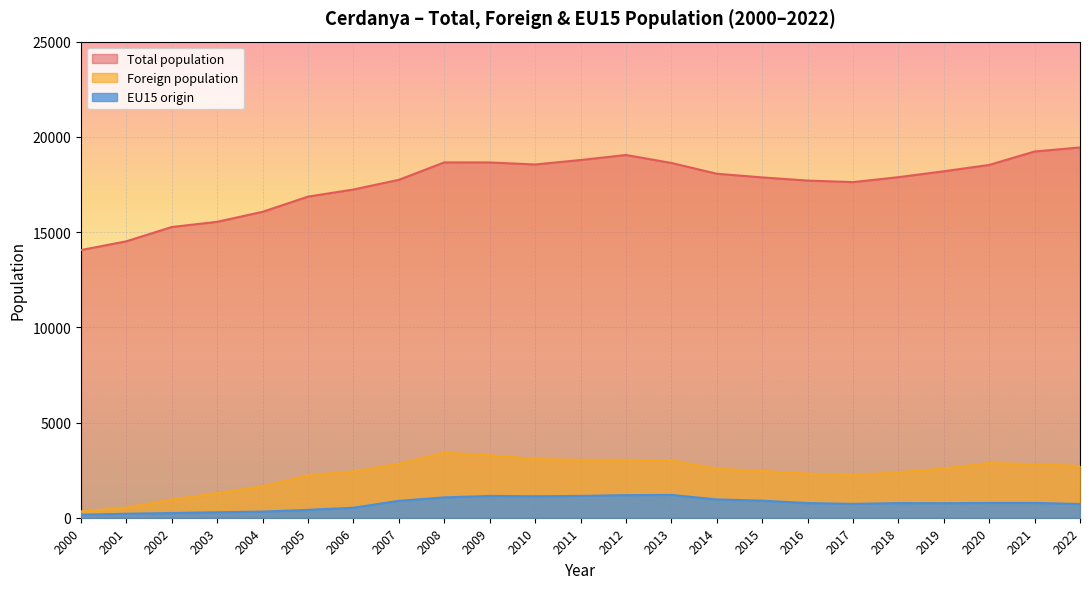

How many lines are shown in the chart?

3